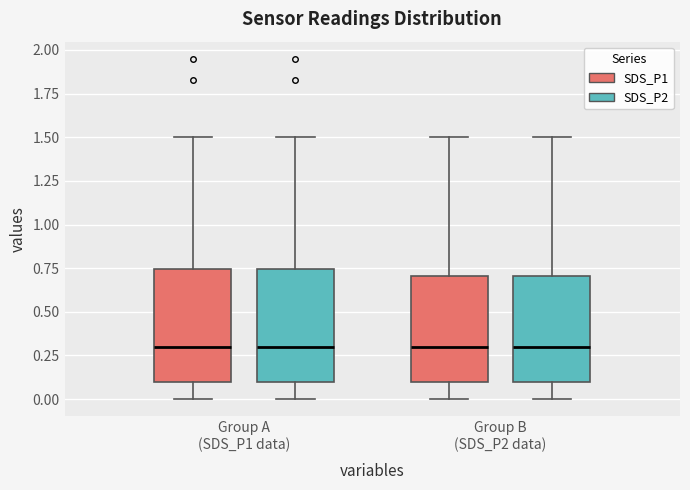

Reading left to right, transcribe this box plot: for each box, give where its median line is, the range the box spans, and where its two whiskers end, as read against the y-axis. The values are not printed on the chart, so give them approximately, as read against the axis.

Group A (SDS_P1 data) (SDS_P1): median 0.30, box 0.10 to 0.75, whiskers 0.00 to 1.50
Group A (SDS_P1 data) (SDS_P2): median 0.30, box 0.10 to 0.75, whiskers 0.00 to 1.50
Group B (SDS_P2 data) (SDS_P1): median 0.30, box 0.10 to 0.70, whiskers 0.00 to 1.50
Group B (SDS_P2 data) (SDS_P2): median 0.30, box 0.10 to 0.70, whiskers 0.00 to 1.50